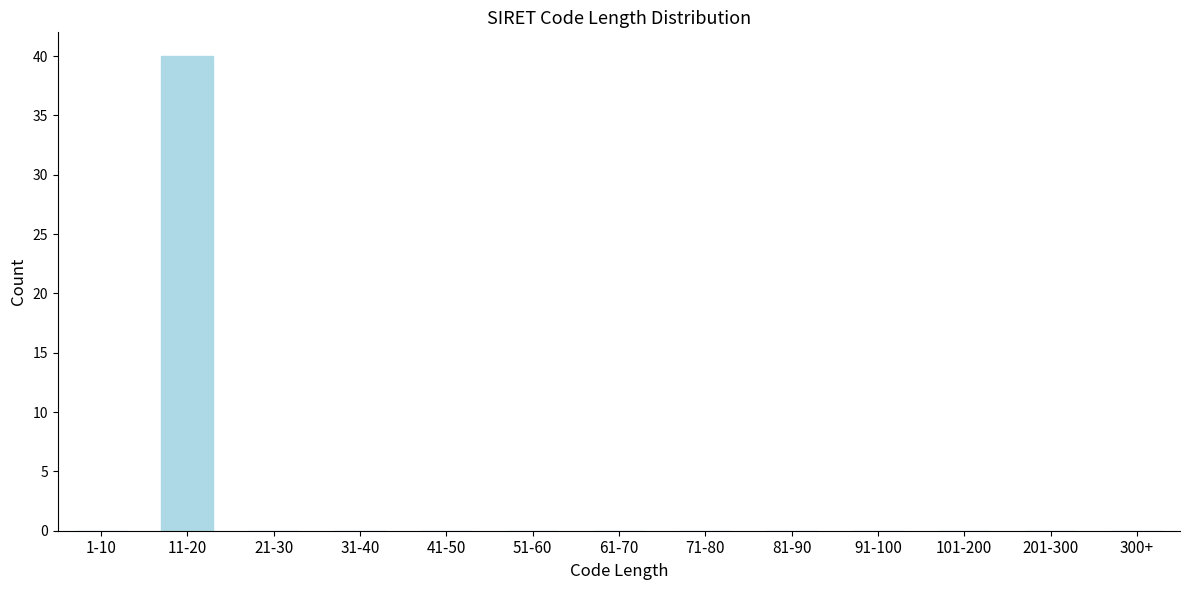

Reading left to right, list all the values displayed in this chart.

1-10=0	11-20=40	21-30=0	31-40=0	41-50=0	51-60=0	61-70=0	71-80=0	81-90=0	91-100=0	101-200=0	201-300=0	300+=0